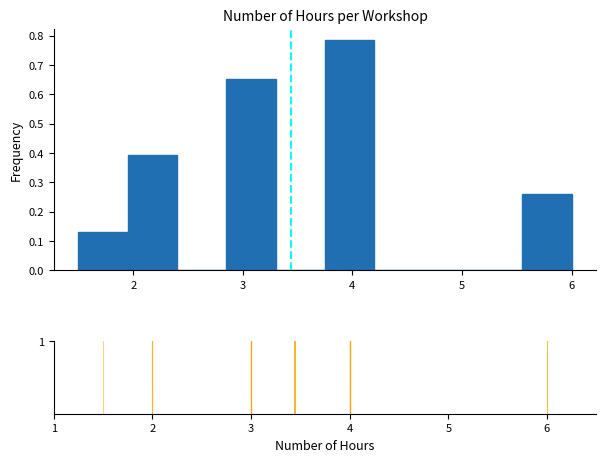

Reading left to right, list every bar in this chart as the range it spans on the x-axis followed by its height. Neither the bar edges nor the heights are printed on the chart, so give them approximately, as read against the axes.

1.50 to 1.95: 0.13
1.95 to 2.40: 0.39
2.40 to 2.85: 0
2.85 to 3.30: 0.65
3.30 to 3.75: 0
3.75 to 4.20: 0.78
4.20 to 4.65: 0
4.65 to 5.10: 0
5.10 to 5.55: 0
5.55 to 6.00: 0.26